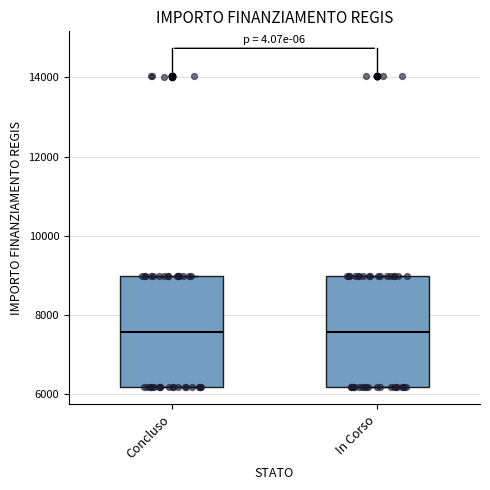

Reading left to right, read every box against the y-axis: the position of its median line, the range the box covers, and the ends of its whiskers. The values are not printed on the chart, so give them approximately, as read against the axis.

Concluso: median 7600, box 6200 to 9000, whiskers 6200 to 9000
In Corso: median 7600, box 6200 to 9000, whiskers 6200 to 9000